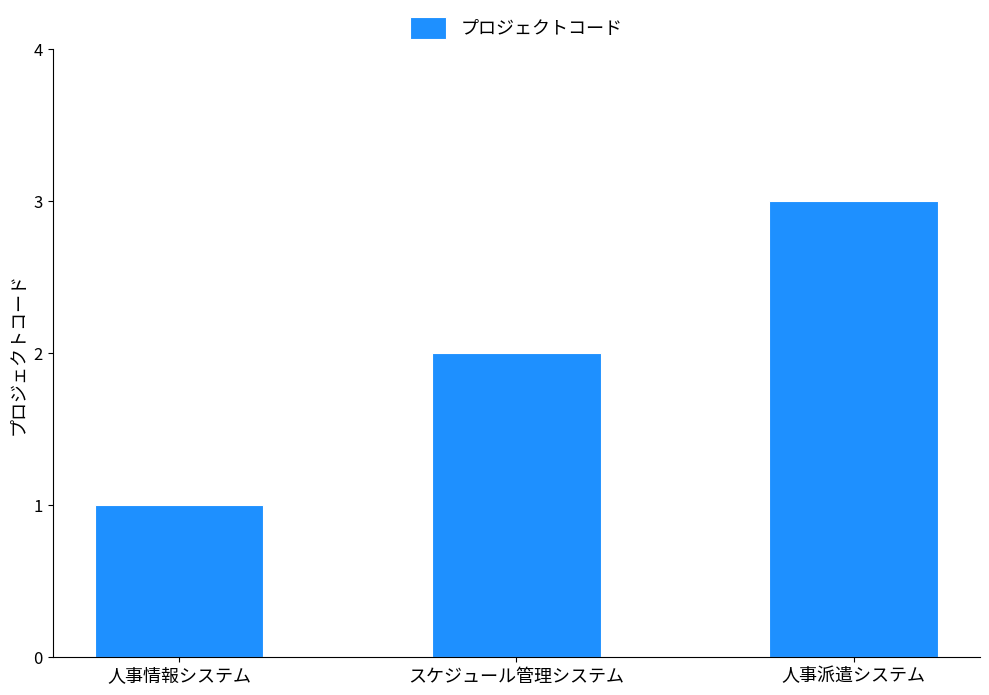

How many data points are less than 2?

1